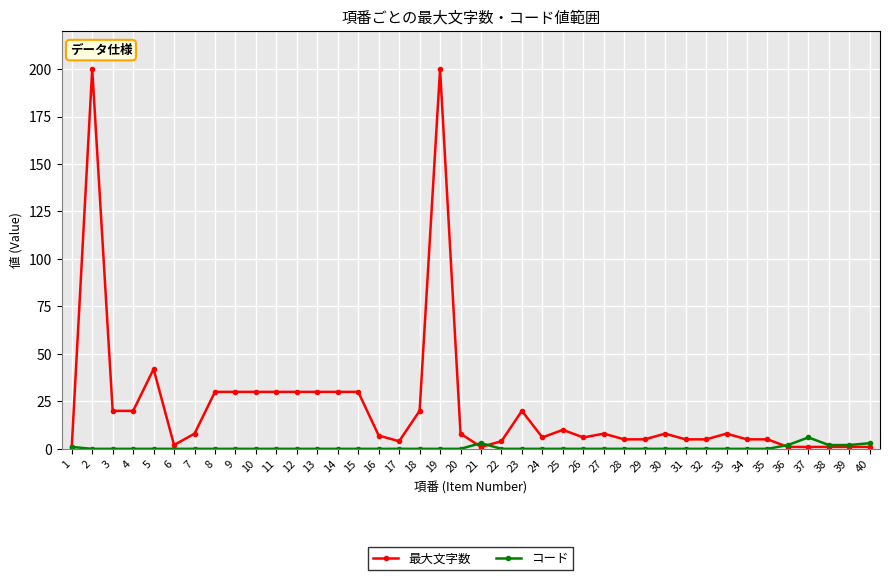

True or false: コード has a value of 0 at 16.

True